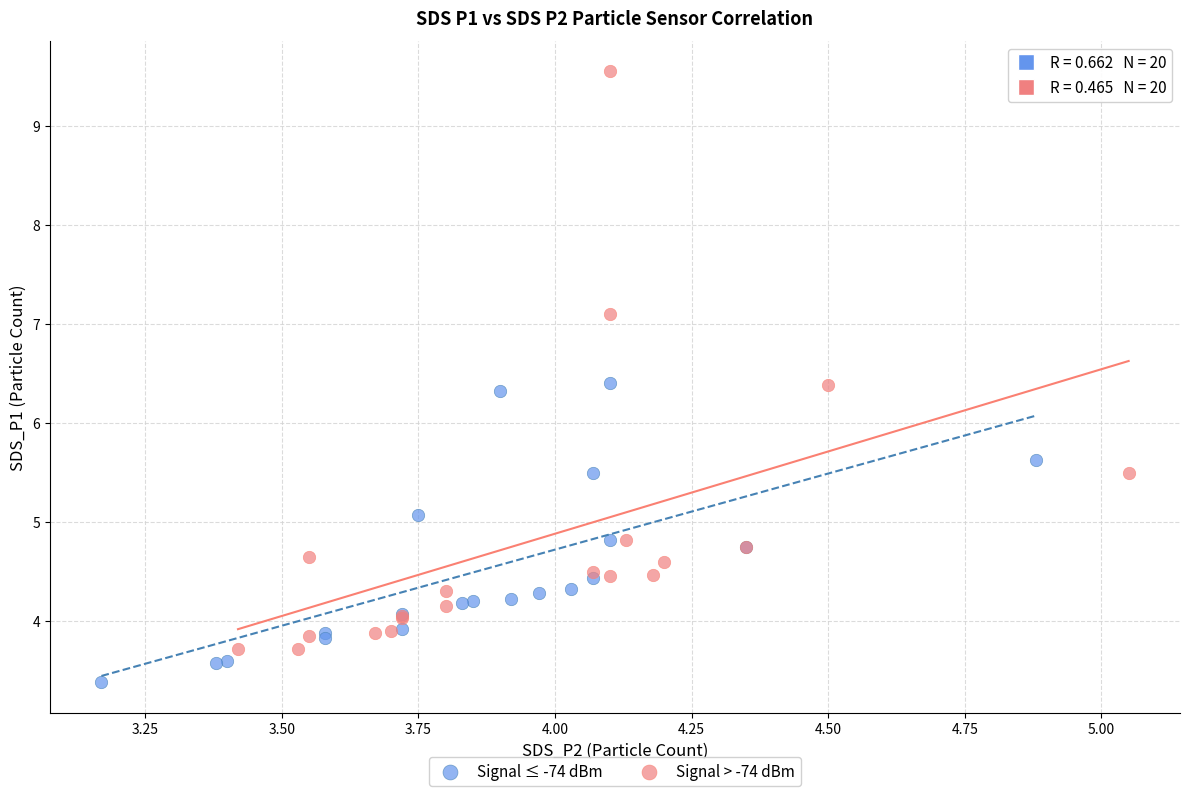

Which series contains the lowest Y value?

Signal ≤ -74 dBm